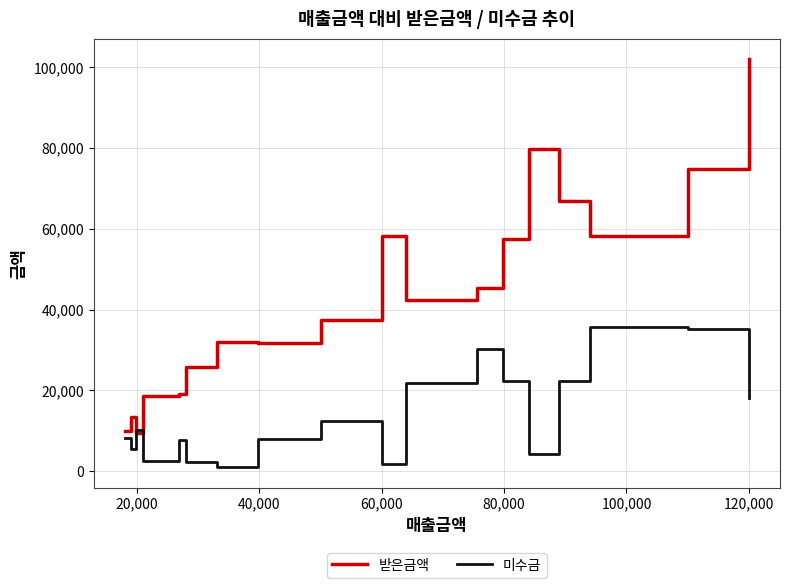

Which series has the largest total across all categories?

받은금액